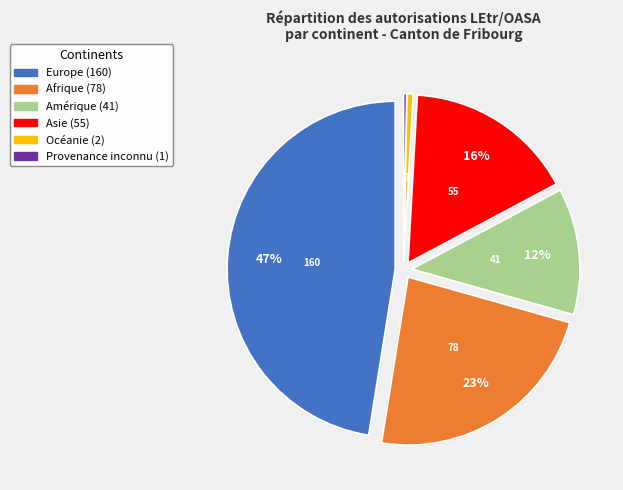

Combined, do Afrique and Asie account for over 50%?

No